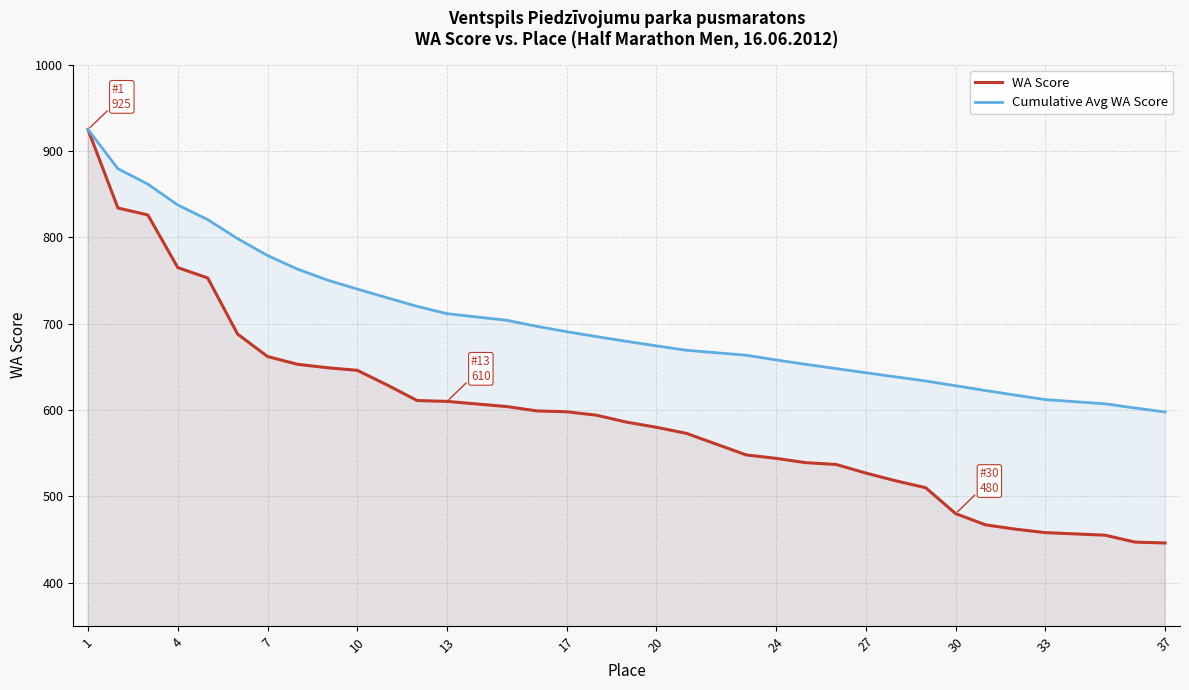

Which series has the largest total across all categories?

Cumulative Avg WA Score